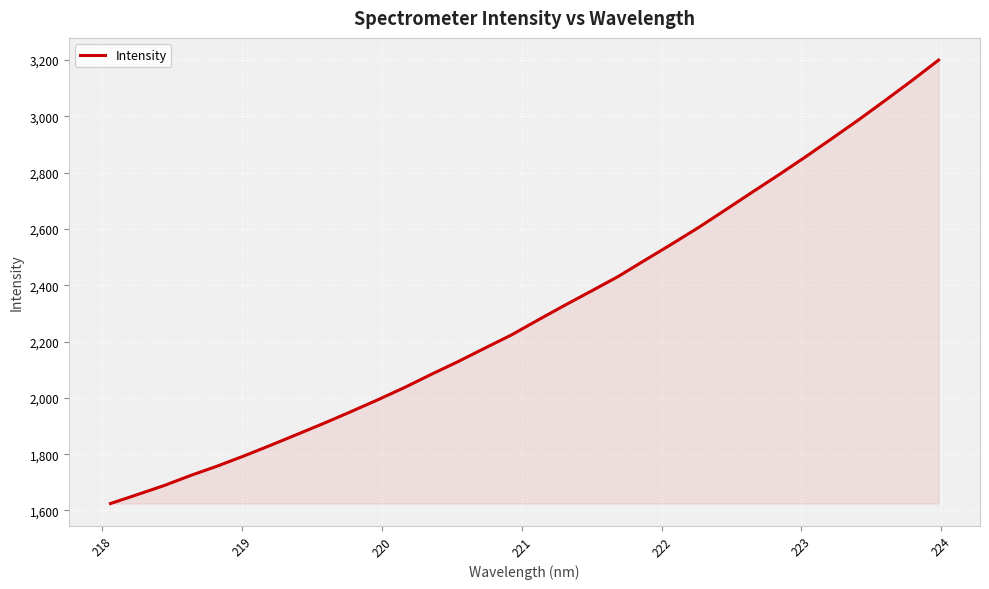

What is the maximum value shown in the chart?

3199.3